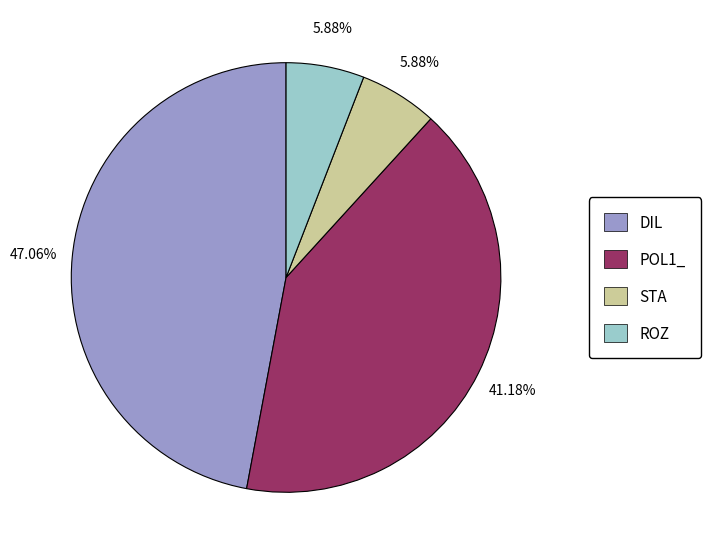

To the nearest percent, what portion does STA represent?

6%